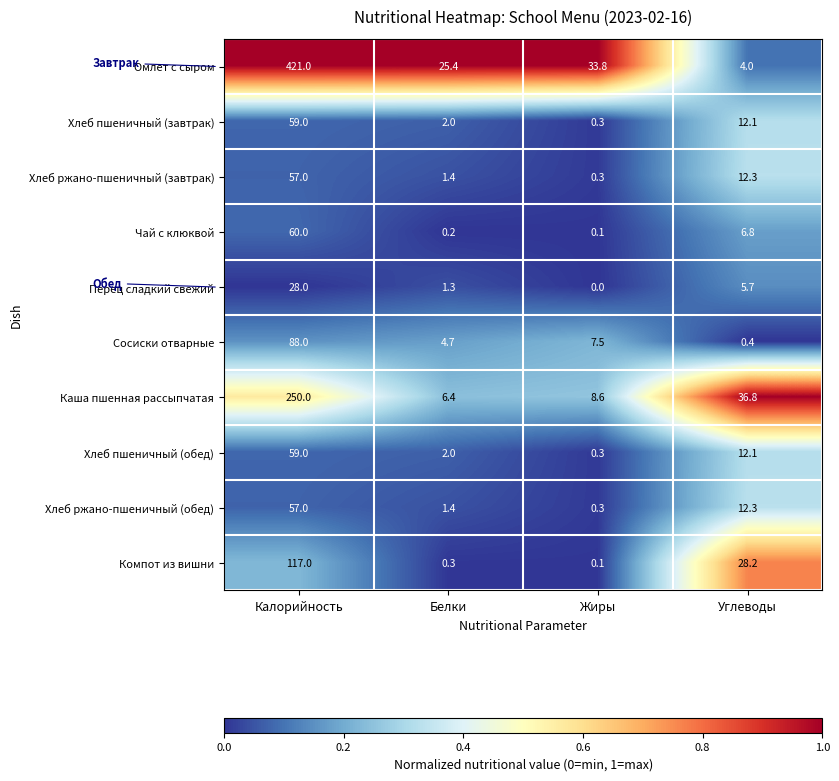

What is the spread (max minus min) of values at Жиры?

33.8